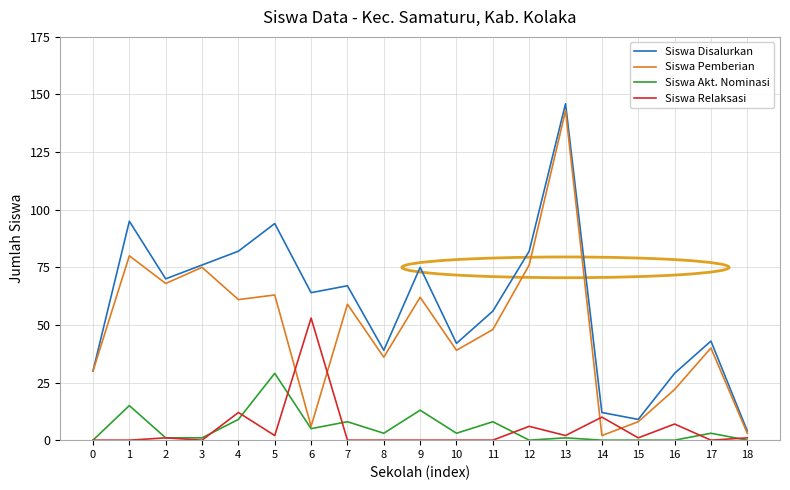

Does the chart display data point markers on the line(s)?

No